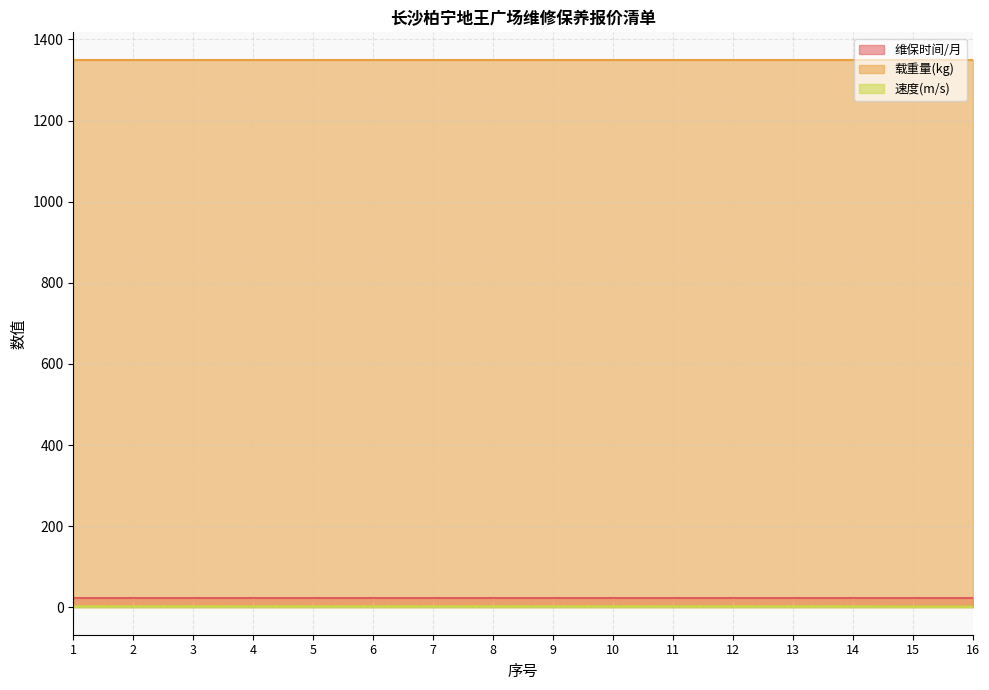

The value of 载重量(kg) at 10 is 489.6. True or false?

False